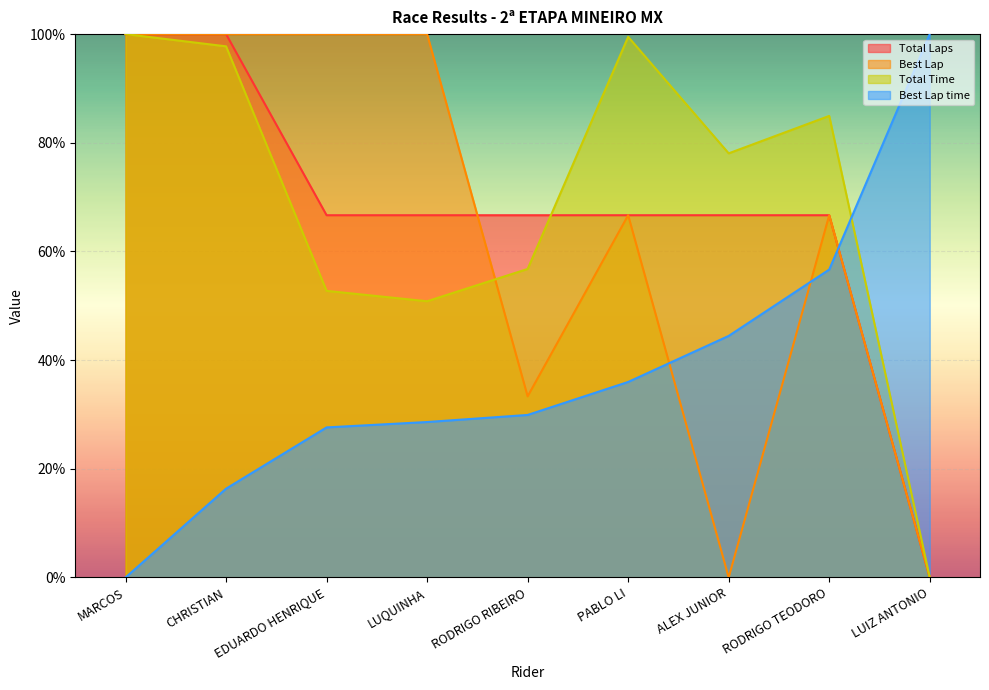

Reading right to left, list all the values displayed in this chart.

Total Laps: LUIZ ANTONIO=0.0	RODRIGO TEODORO=66.7	ALEX JUNIOR=66.7	PABLO LI=66.7	RODRIGO RIBEIRO=66.7	LUQUINHA=66.7	EDUARDO HENRIQUE=66.7	CHRISTIAN=100.0	MARCOS=100.0
Total Time: LUIZ ANTONIO=0.0	RODRIGO TEODORO=84.9	ALEX JUNIOR=78.1	PABLO LI=99.5	RODRIGO RIBEIRO=56.8	LUQUINHA=50.8	EDUARDO HENRIQUE=52.7	CHRISTIAN=97.7	MARCOS=100.0
Best Lap: LUIZ ANTONIO=0.0	RODRIGO TEODORO=66.7	ALEX JUNIOR=0.0	PABLO LI=66.7	RODRIGO RIBEIRO=33.3	LUQUINHA=100.0	EDUARDO HENRIQUE=100.0	CHRISTIAN=100.0	MARCOS=100.0
Best Lap time: LUIZ ANTONIO=100.0	RODRIGO TEODORO=56.7	ALEX JUNIOR=44.5	PABLO LI=36.0	RODRIGO RIBEIRO=29.9	LUQUINHA=28.6	EDUARDO HENRIQUE=27.6	CHRISTIAN=16.3	MARCOS=0.0